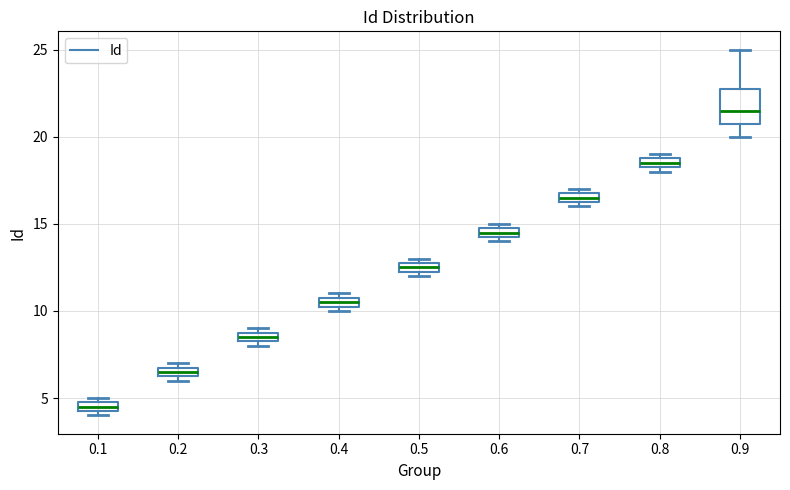

Comparing the boxes themselves (not the whiskers), which one is the tallest?

0.9